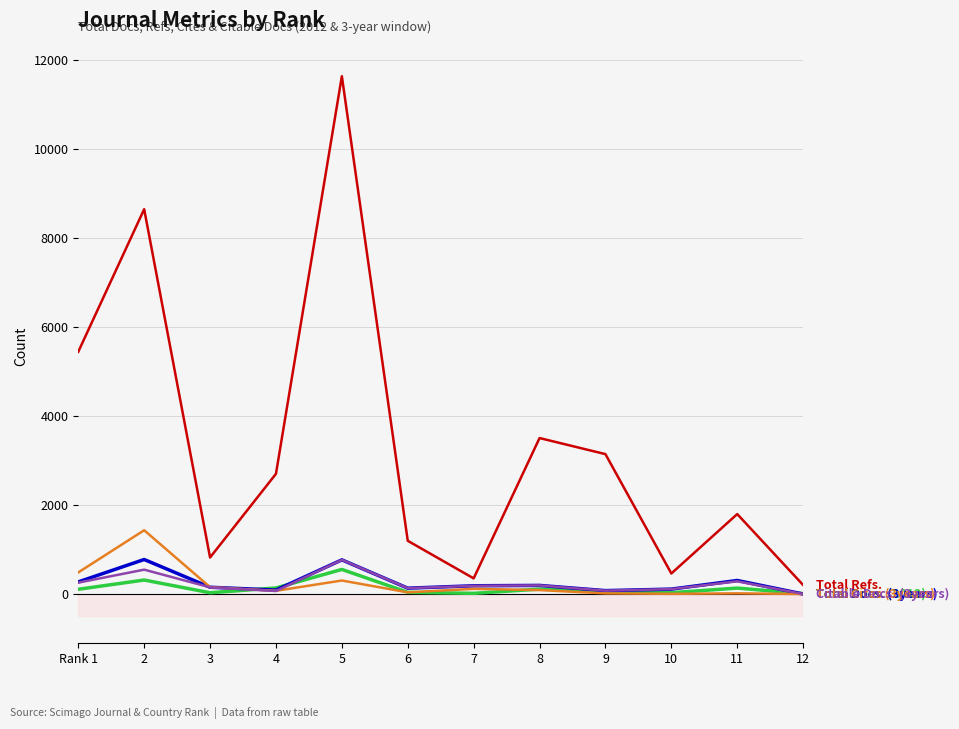

At which category is the sum across all series the highest?

5